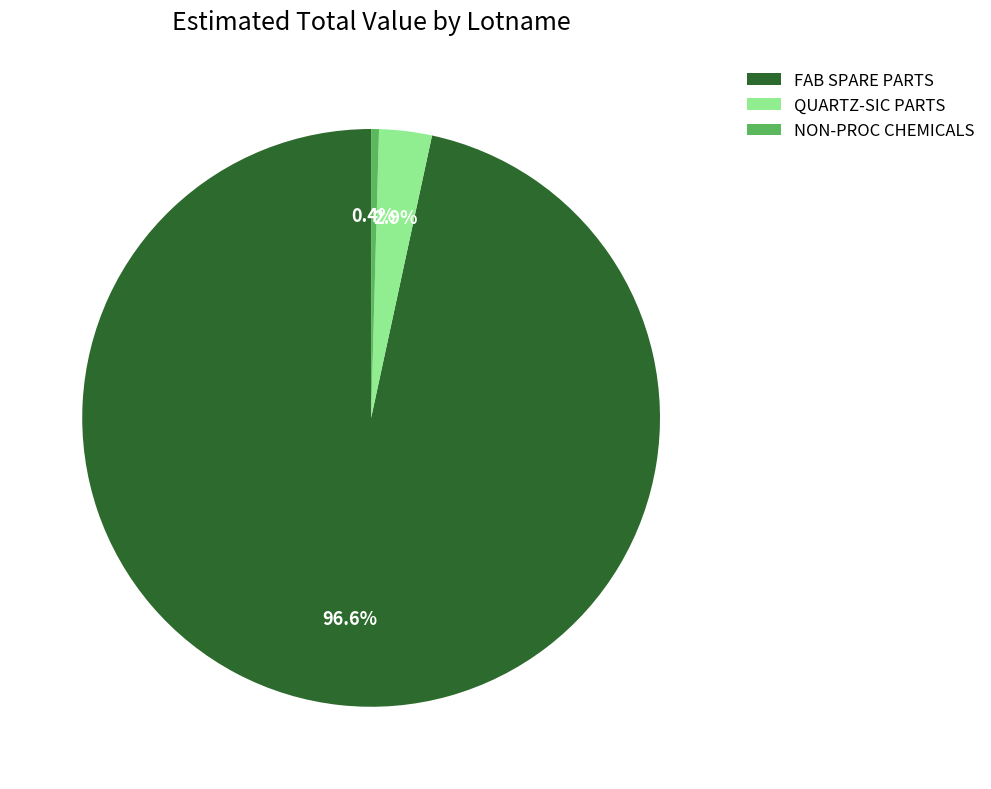

To the nearest percent, what is the average slice percentage?

33%